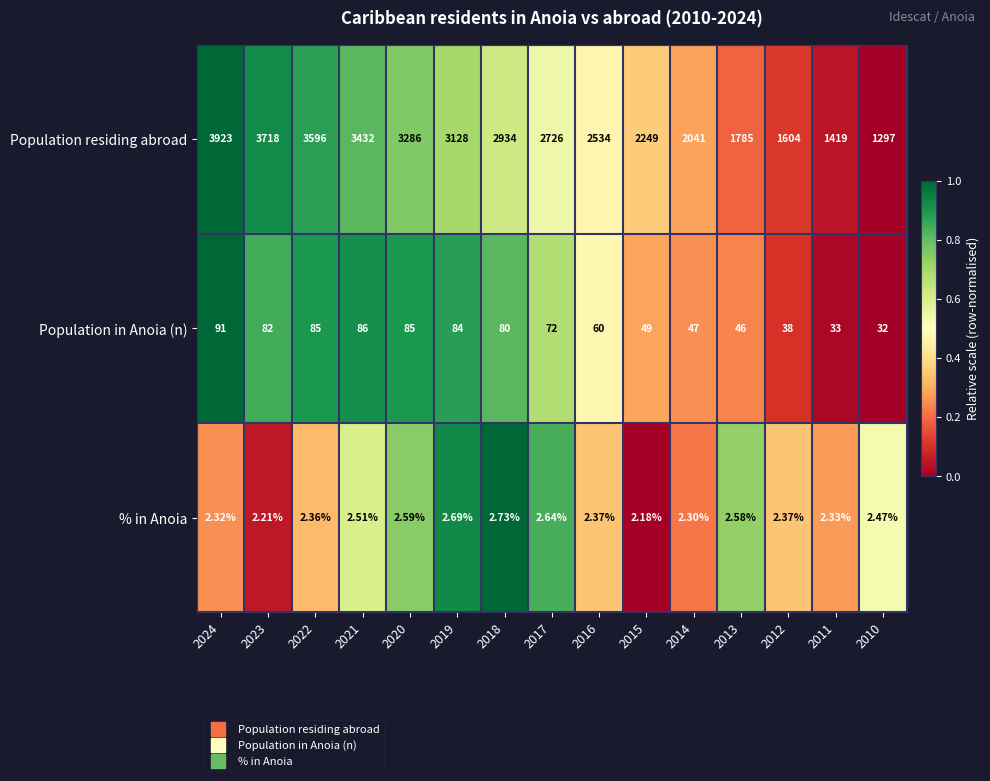

Which series has the largest total across all categories?

Population residing abroad